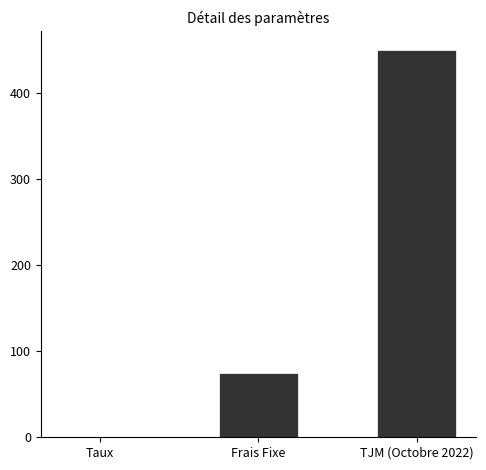

Which category has the highest value across all series?

TJM (Octobre 2022)